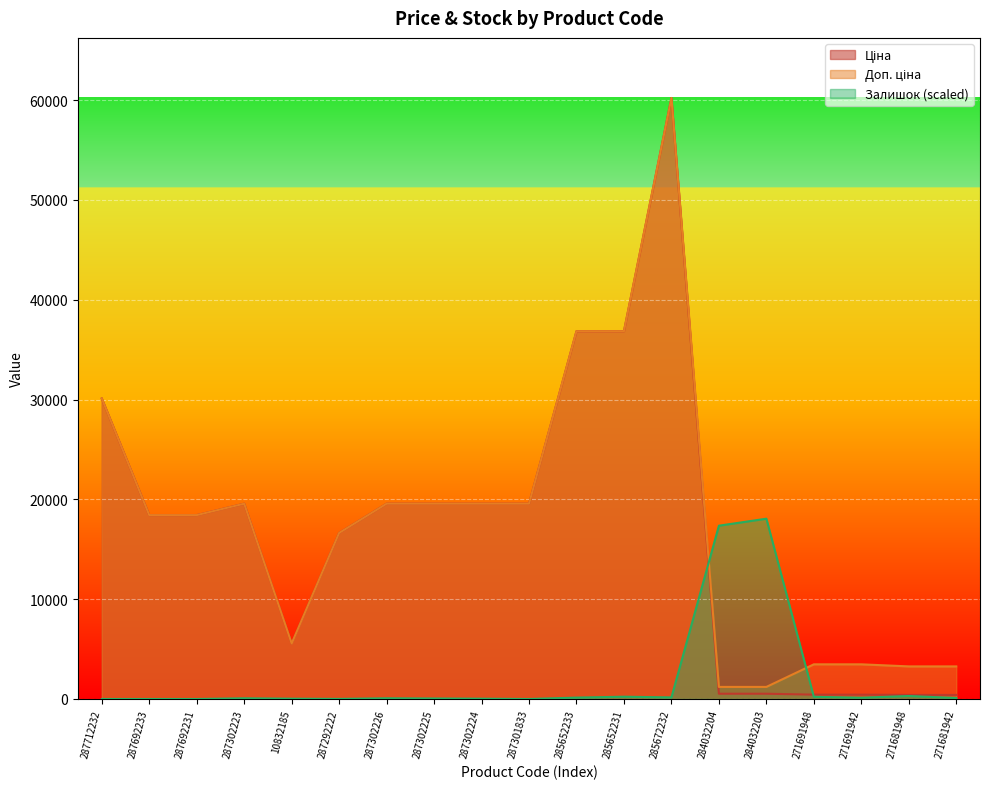

Is the value of Ціна at 10832185 greater than the value of Залишок at 10832185?

Yes